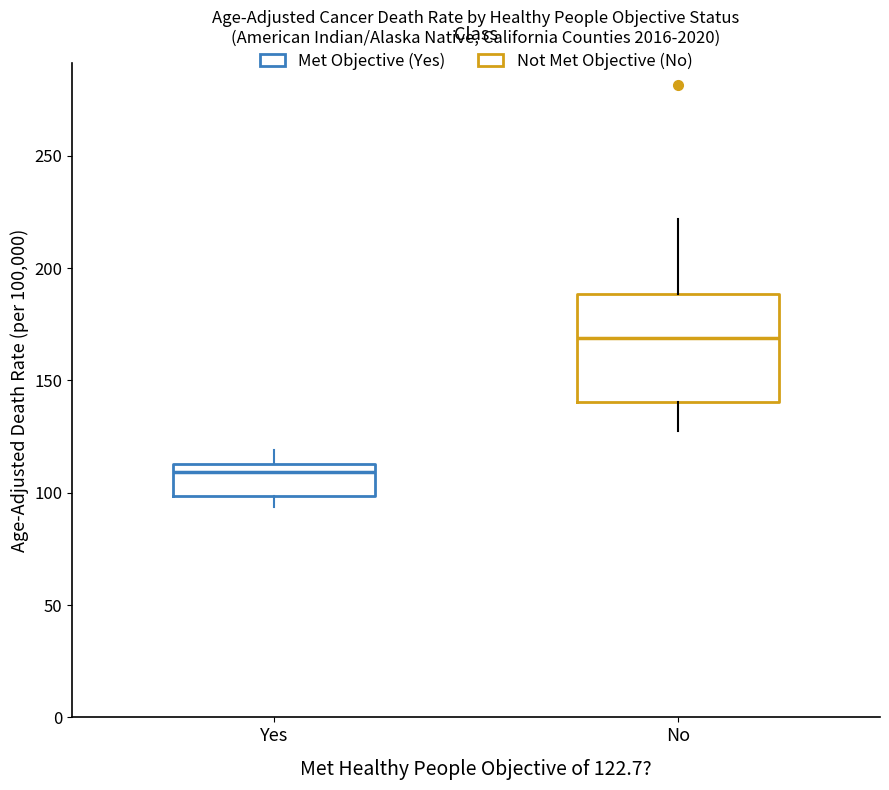

Where is the upper edge of the box for Yes on the y-axis? The values are not printed on the chart, so give them approximately, as read against the axis.

115